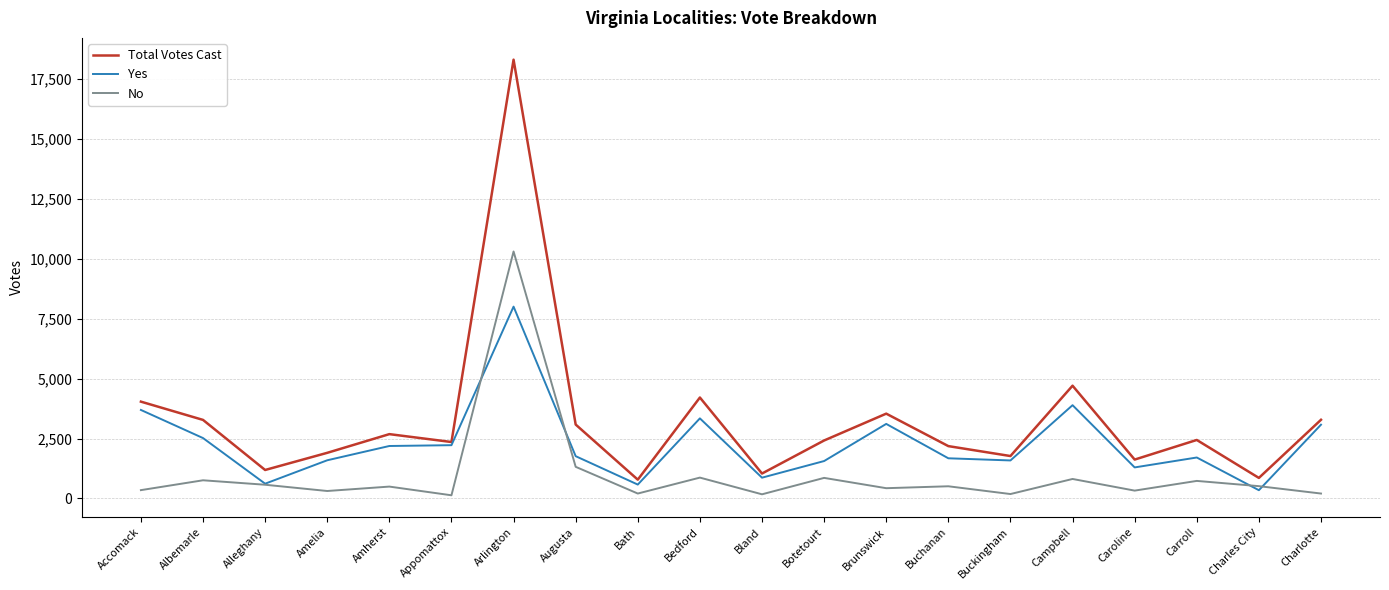

Which series changed the most between Accomack and Arlington?

Total Votes Cast